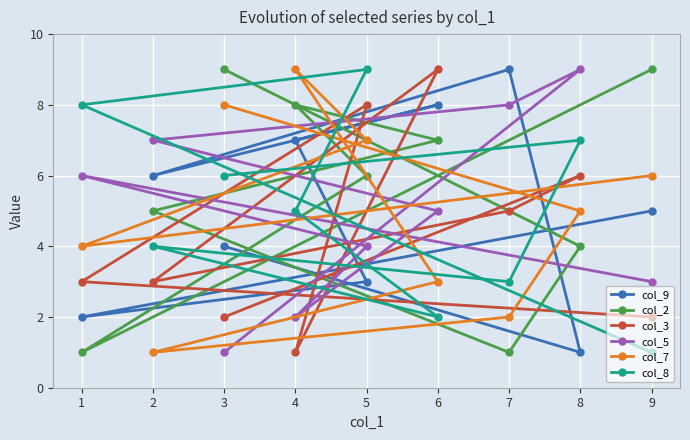

At which category does the chart reach its minimum across all series?

8